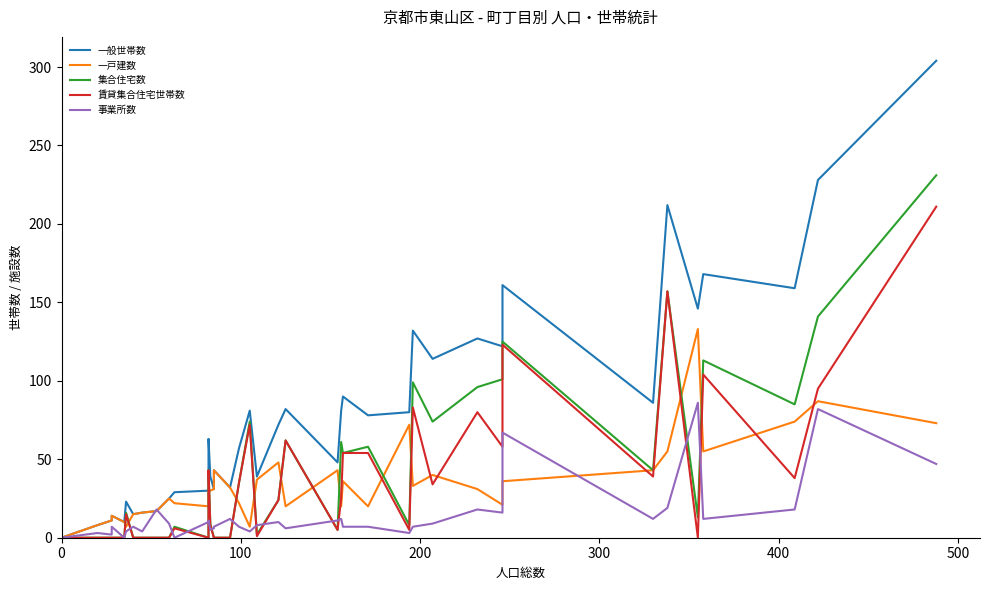

What is the difference between the maximum and minimum values in the 一般世帯数 series?

304